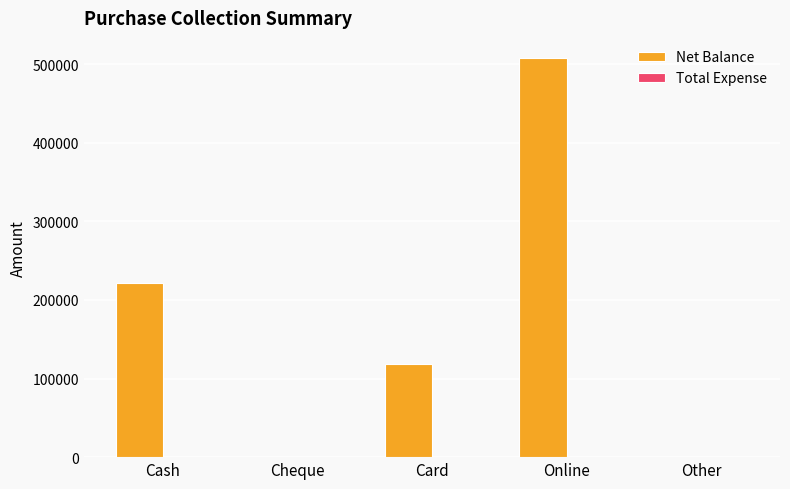

At which category does the chart reach its peak across all series?

Online